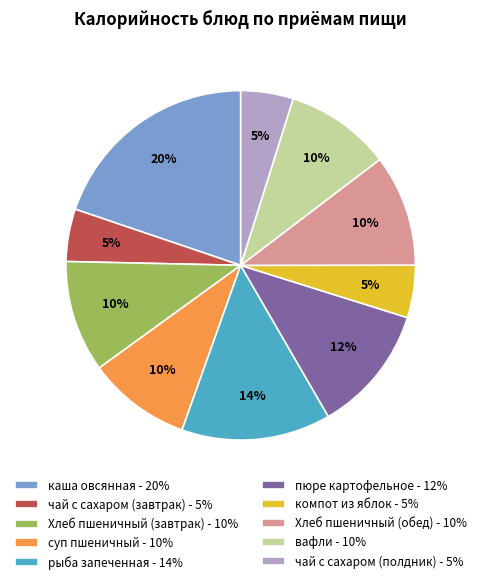

True or false: вафли - 10% accounts for 10% of the total.

True